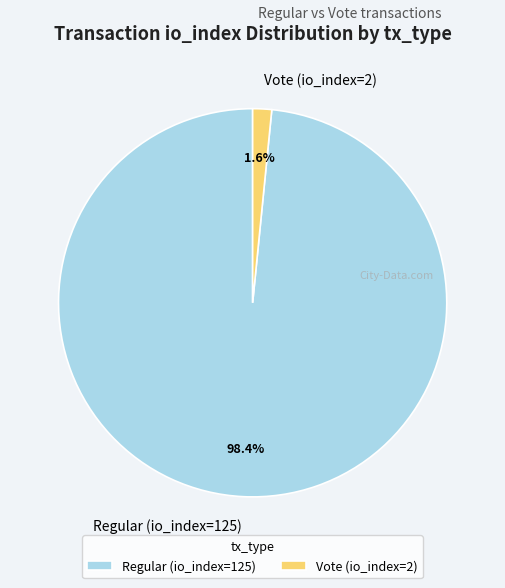

Does Regular (io_index=125) account for over 50% of the chart?

Yes